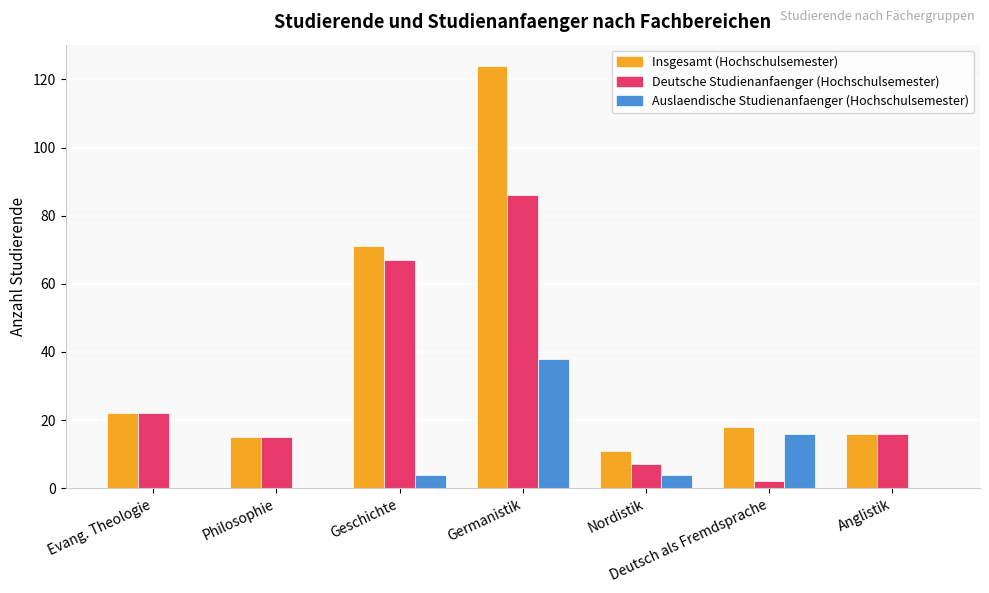

What is the sum of all Deutsche Studienanfaenger (Hochschulsemester) values?

215